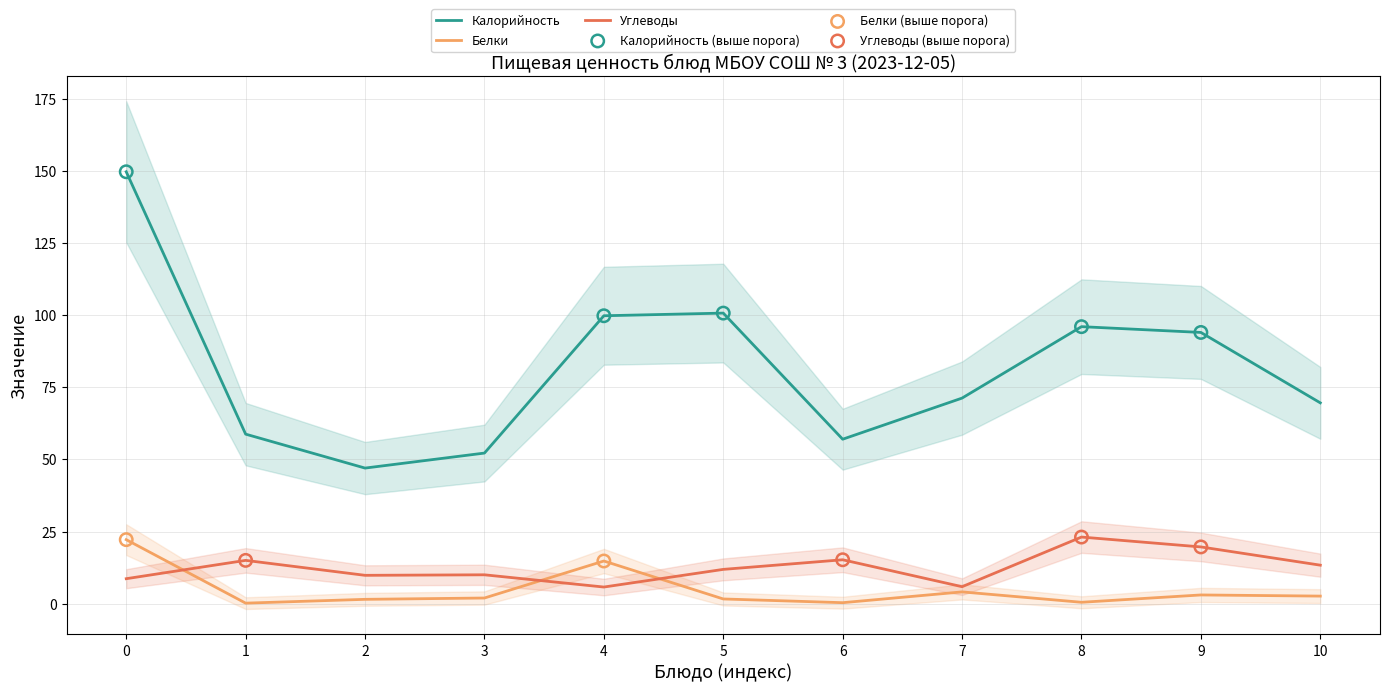

Is the value of Калорийность at 8 greater than the value of Белки at 8?

Yes